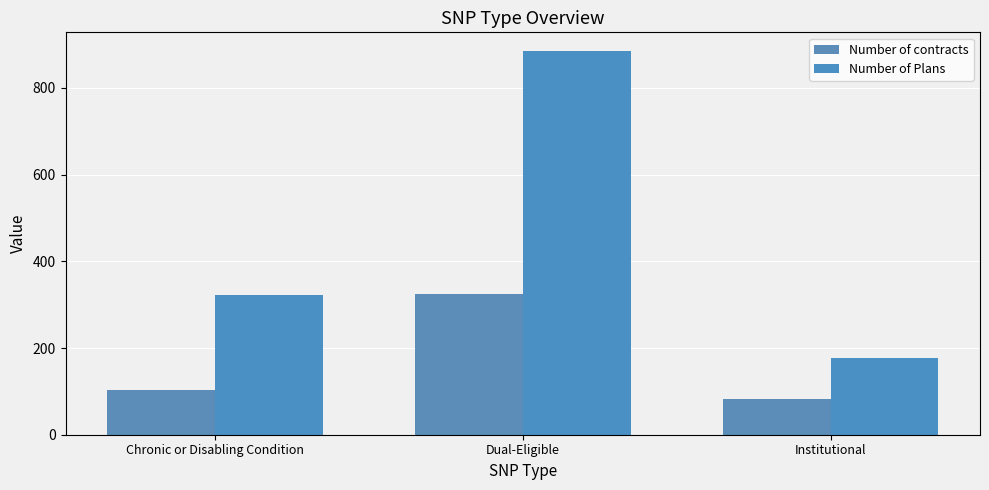

True or false: Number of Plans has a value of 83 at Institutional.

False